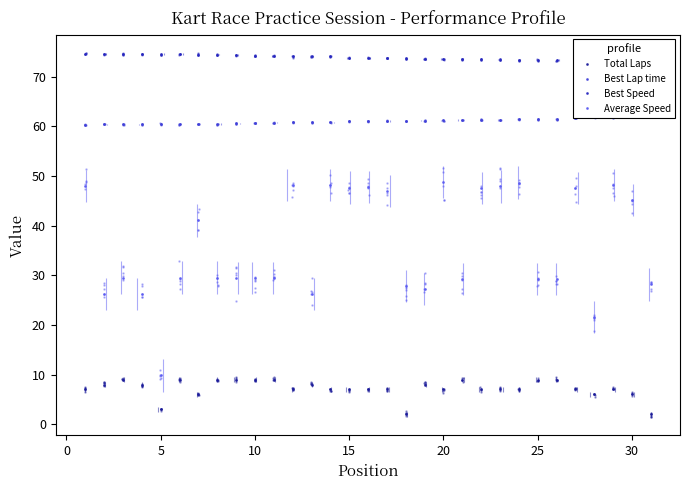

Is the value of Total Laps at 15 greater than the value of Best Lap time at 17?

No